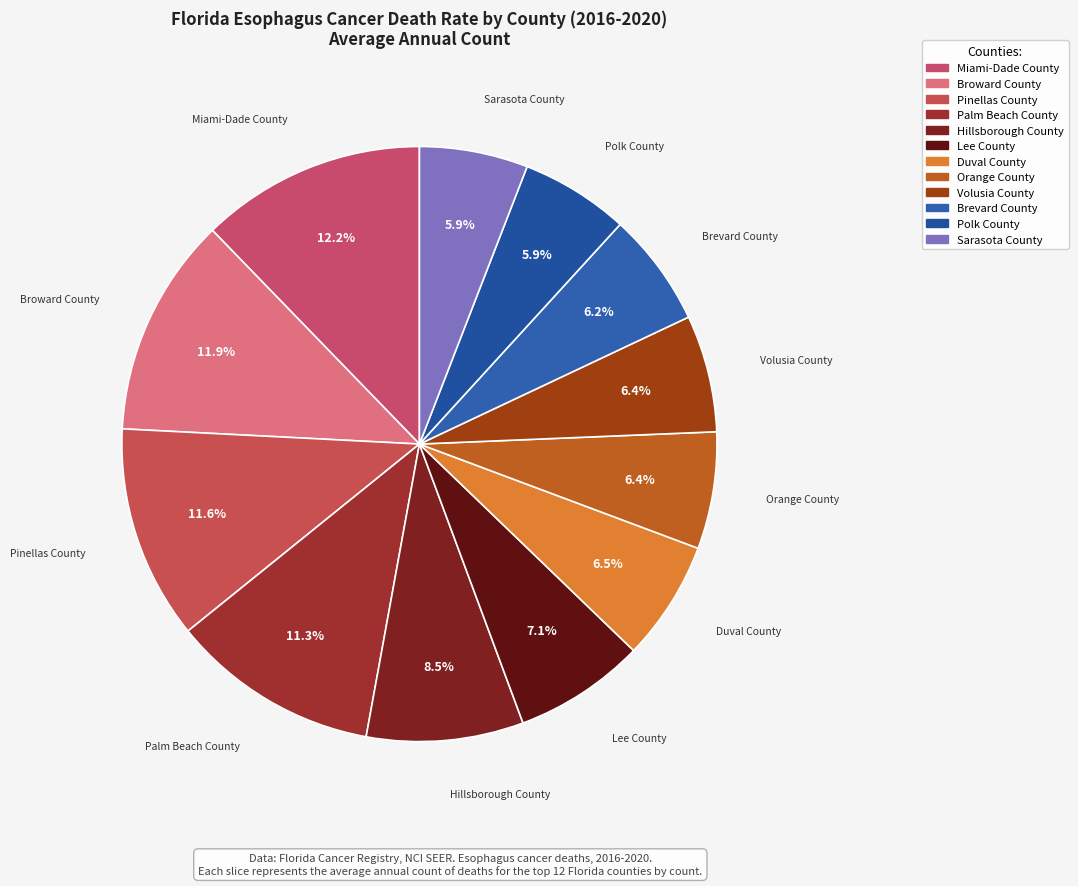

Approximately how many times larger is the value at Miami-Dade County compared to Orange County?

1.9